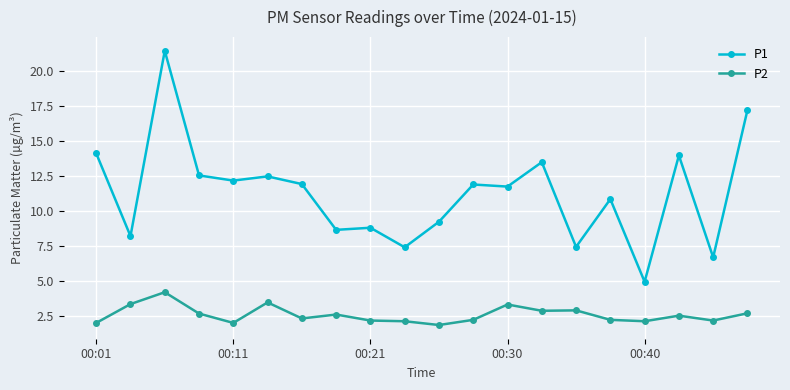

True or false: P1 and P2 intersect in this chart.

False